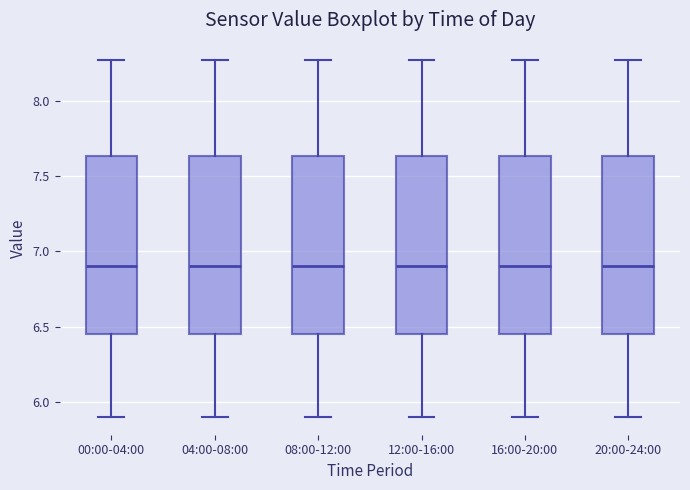

Where does the median line of the box for 08:00-12:00 sit on the y-axis? The values are not printed on the chart, so give them approximately, as read against the axis.

6.90